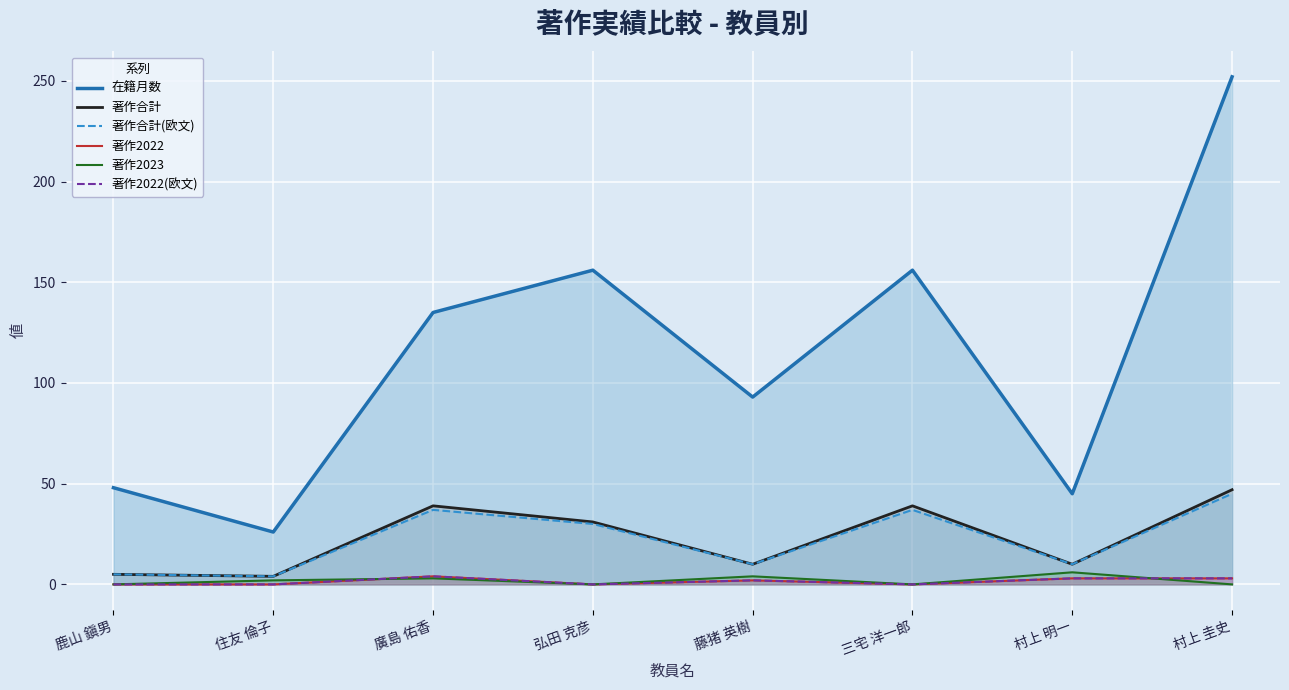

What is the total value across all series at 弘田 克彦?

217